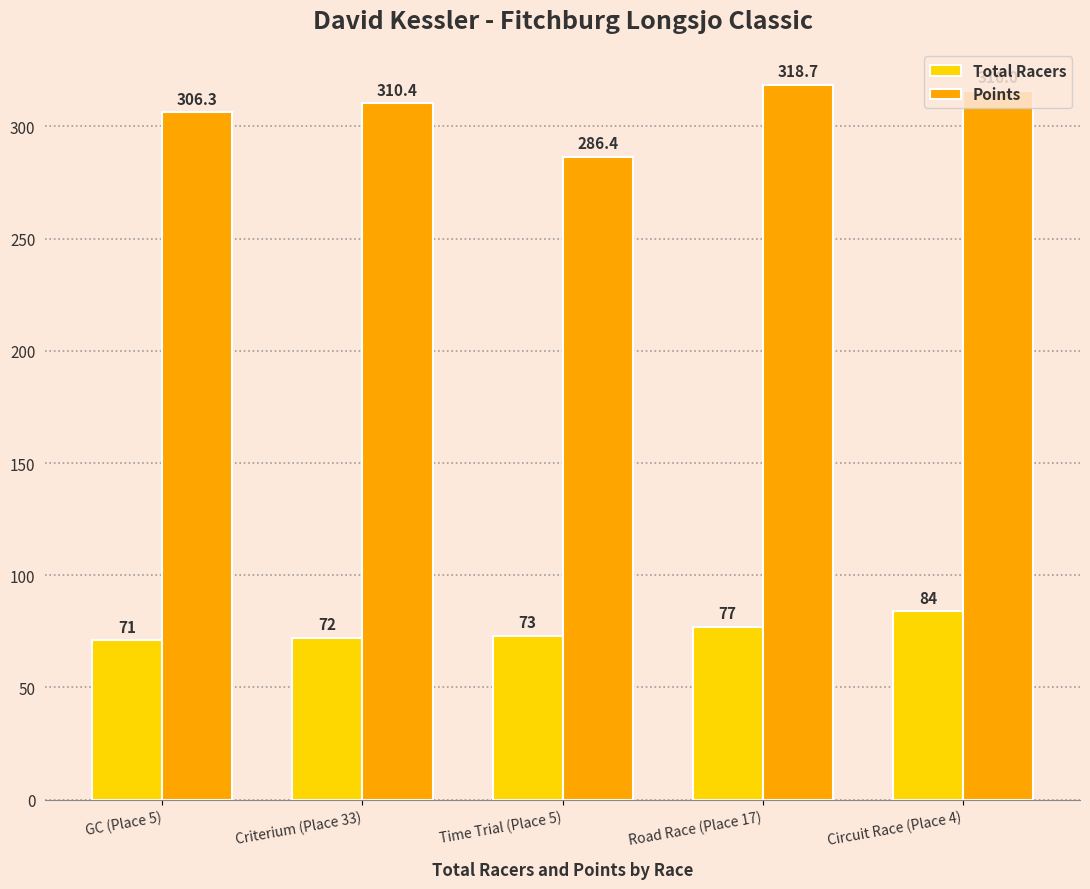

Which label corresponds to the largest value in the chart?

Road Race (Place 17)